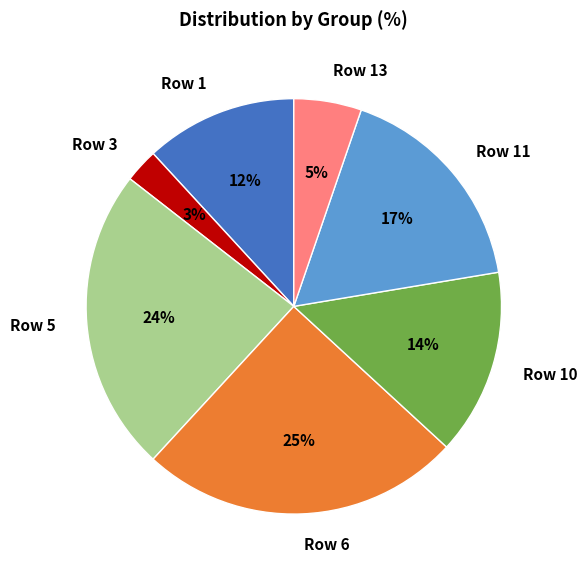

Which has a higher value, Row 5 or Row 6?

Row 6